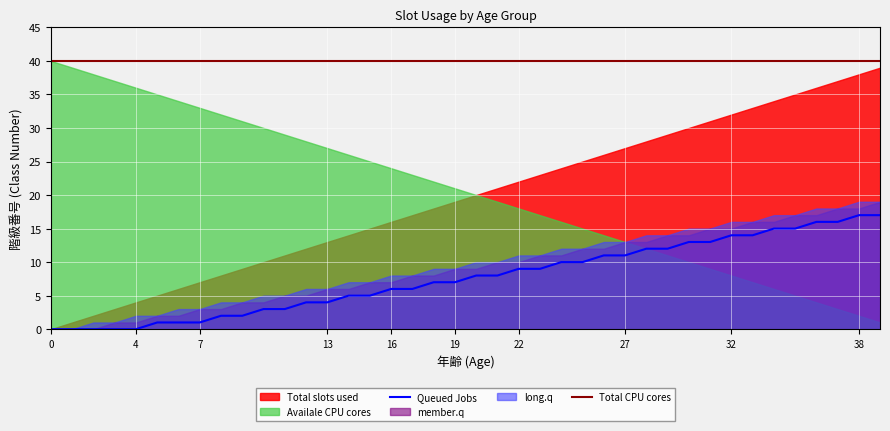

What is the maximum value for Total slots used?

39